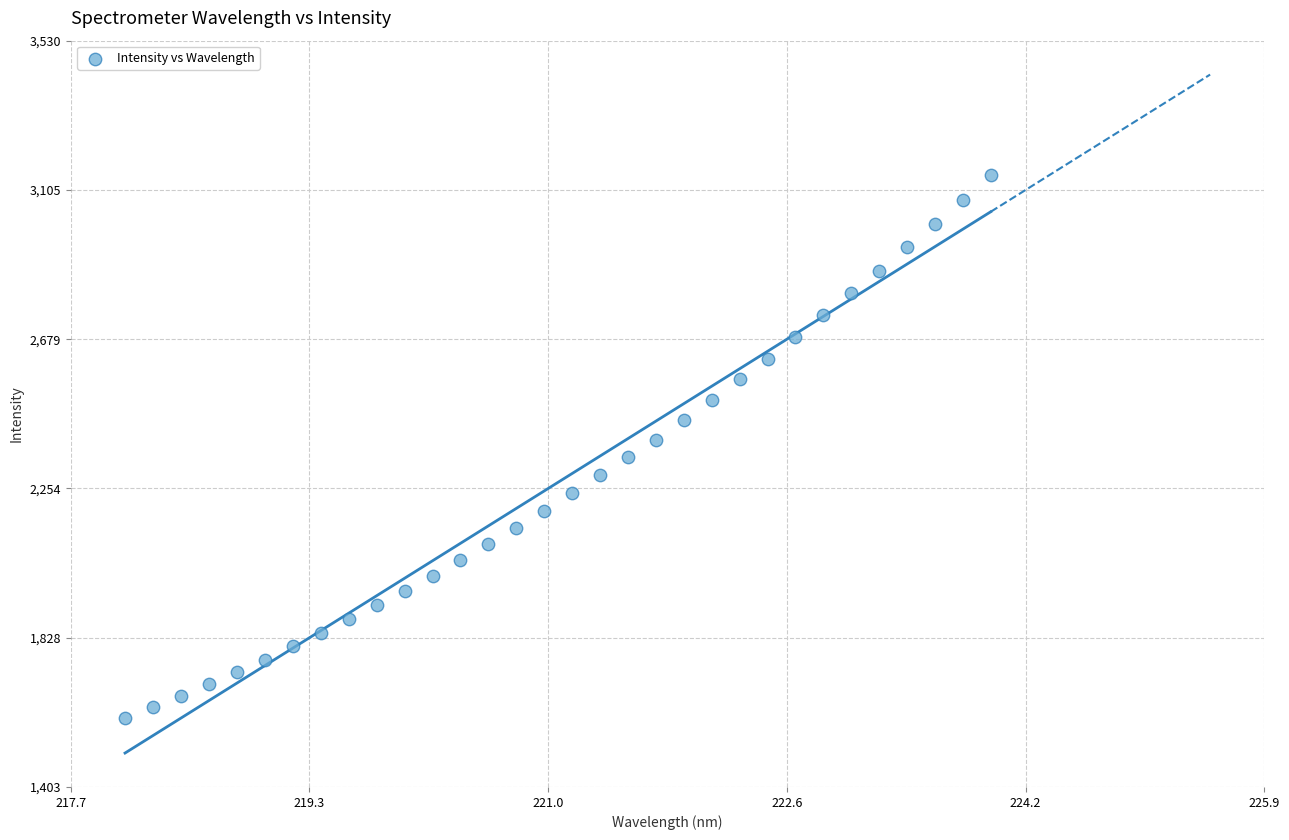

What is the range of X values (max minus min)?

5.9